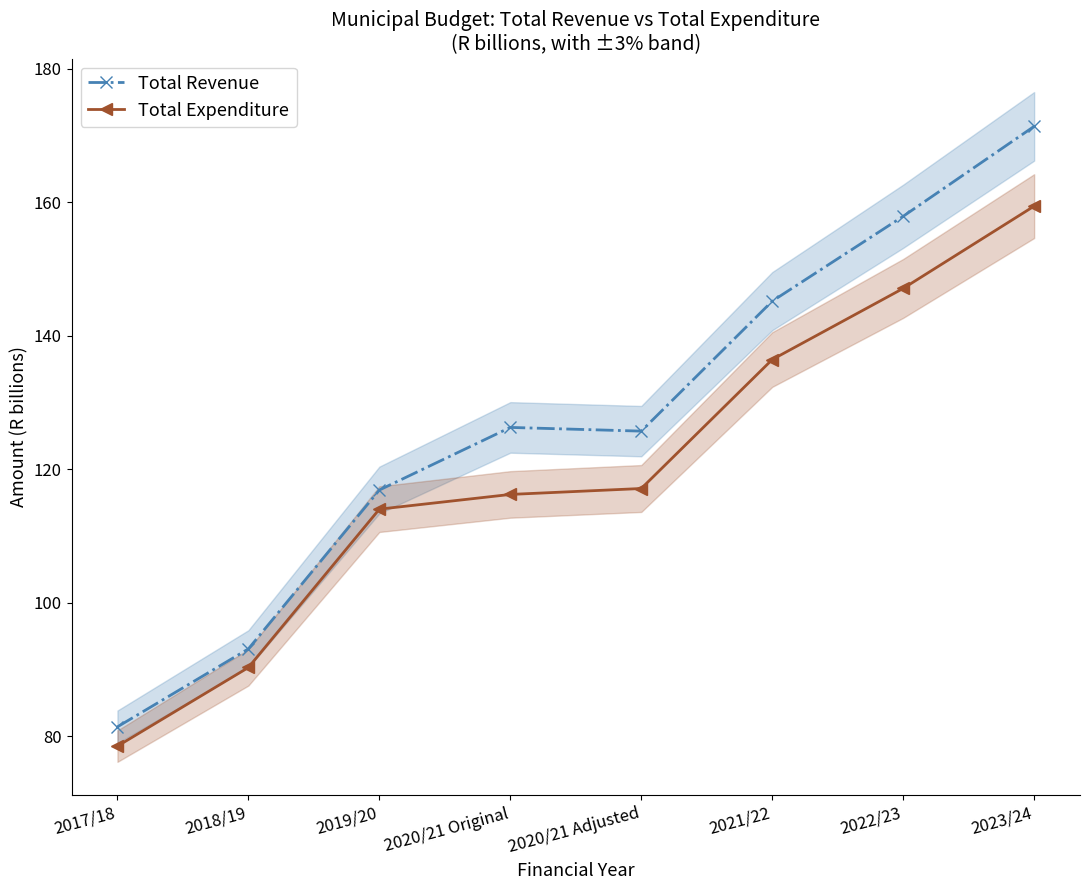

What position from the right is 2020/21 Adjusted?

4